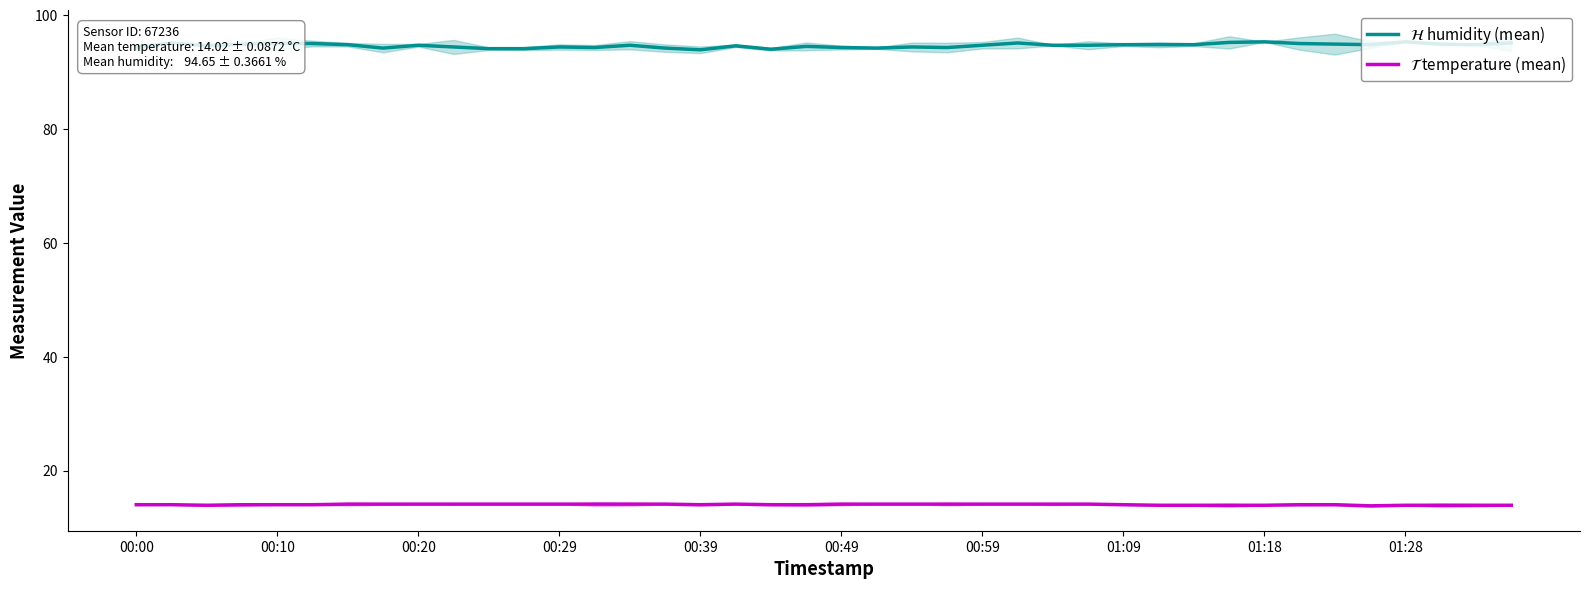

Count the number of data series in this chart.

2